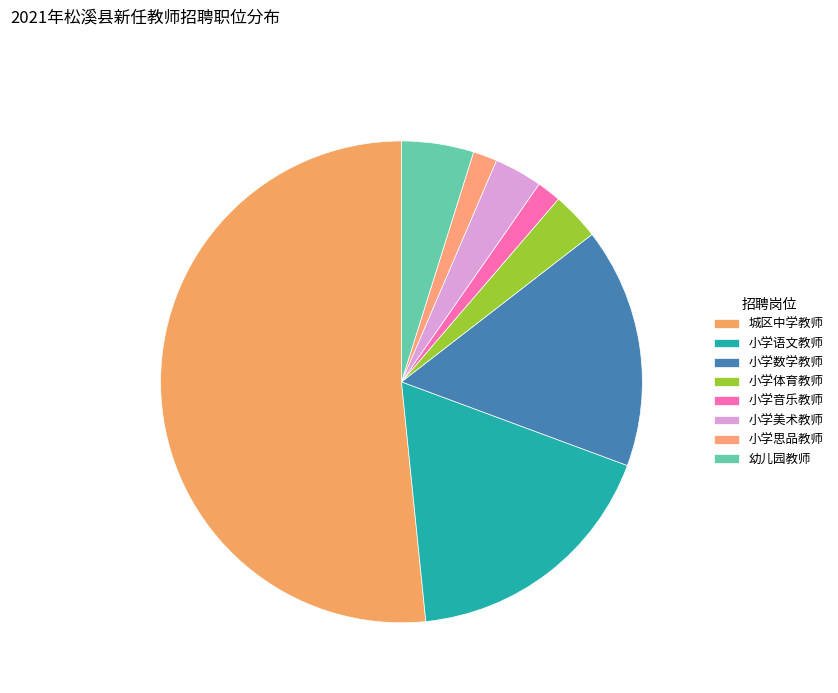

Does 小学数学教师 account for over 50% of the chart?

No